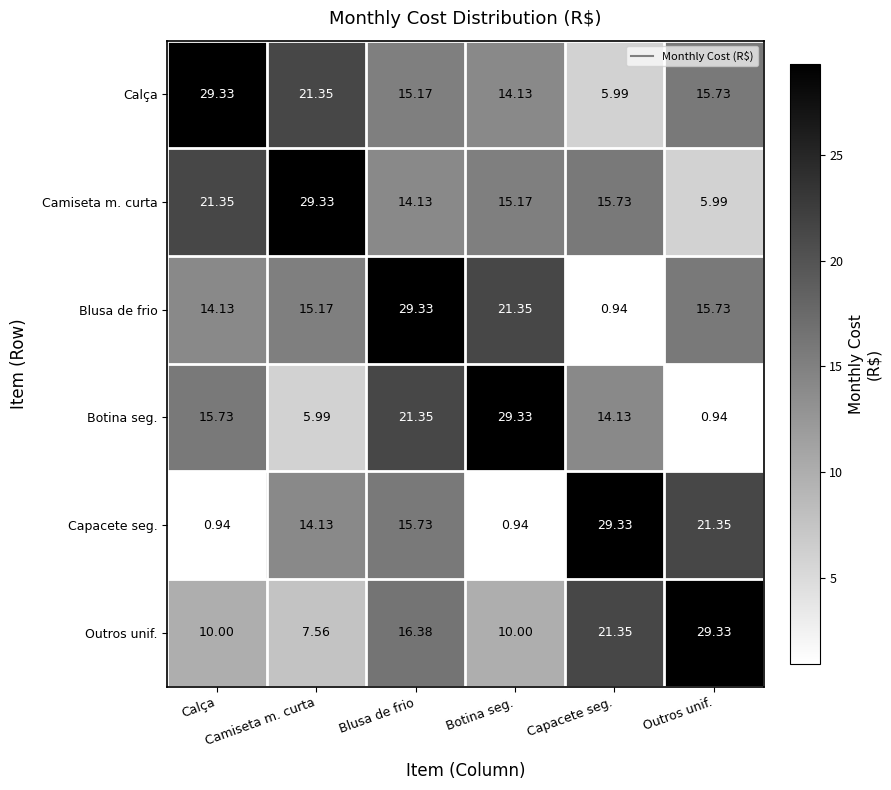

Reading right to left, extract all data points from this chart.

Calça: Outros unif.=15.7	Capacete seg.=6.0	Botina seg.=14.1	Blusa de frio=15.2	Camiseta m. curta=21.4	Calça=29.3
Camiseta m. curta: Outros unif.=6.0	Capacete seg.=15.7	Botina seg.=15.2	Blusa de frio=14.1	Camiseta m. curta=29.3	Calça=21.4
Blusa de frio: Outros unif.=15.7	Capacete seg.=0.9	Botina seg.=21.4	Blusa de frio=29.3	Camiseta m. curta=15.2	Calça=14.1
Botina seg.: Outros unif.=0.9	Capacete seg.=14.1	Botina seg.=29.3	Blusa de frio=21.4	Camiseta m. curta=6.0	Calça=15.7
Capacete seg.: Outros unif.=21.4	Capacete seg.=29.3	Botina seg.=0.9	Blusa de frio=15.7	Camiseta m. curta=14.1	Calça=0.9
Outros unif.: Outros unif.=29.3	Capacete seg.=21.4	Botina seg.=10.0	Blusa de frio=16.4	Camiseta m. curta=7.6	Calça=10.0